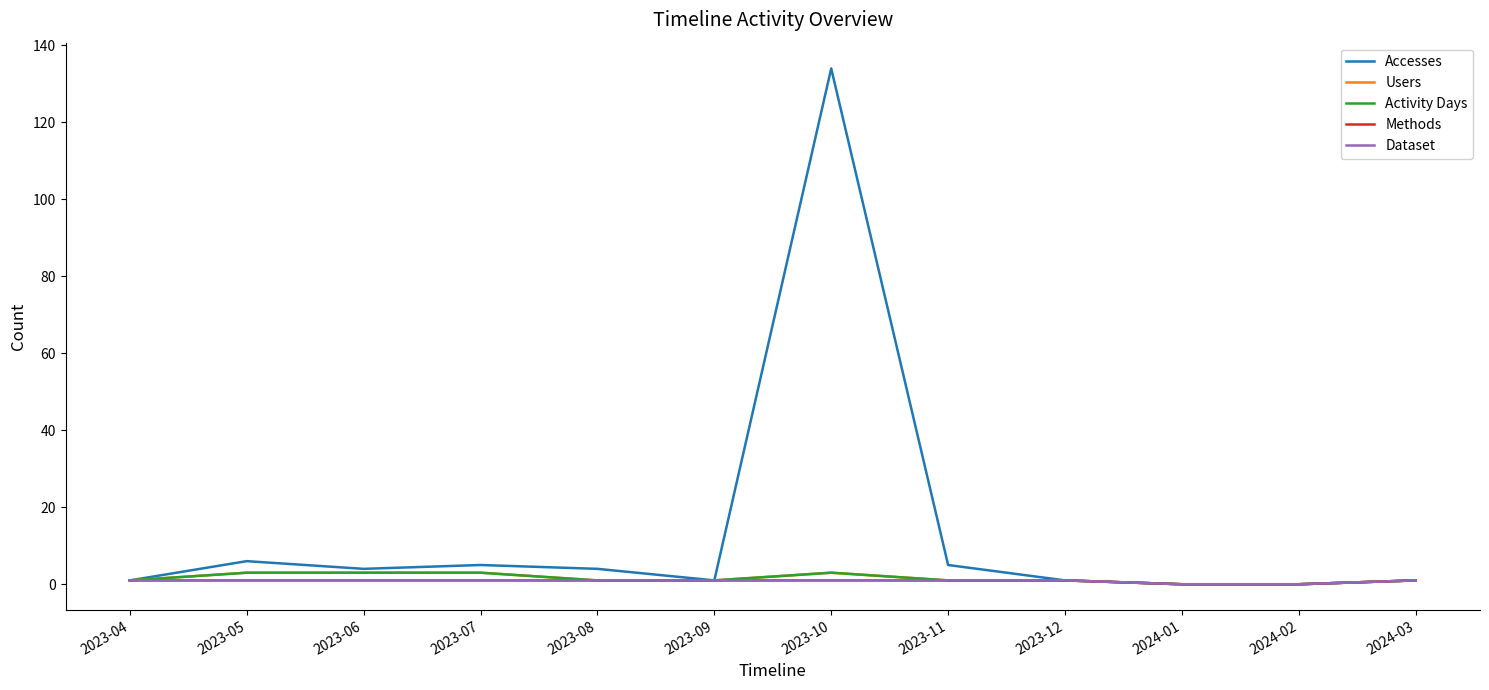

The value of Methods at 2023-11 is 0. True or false?

False